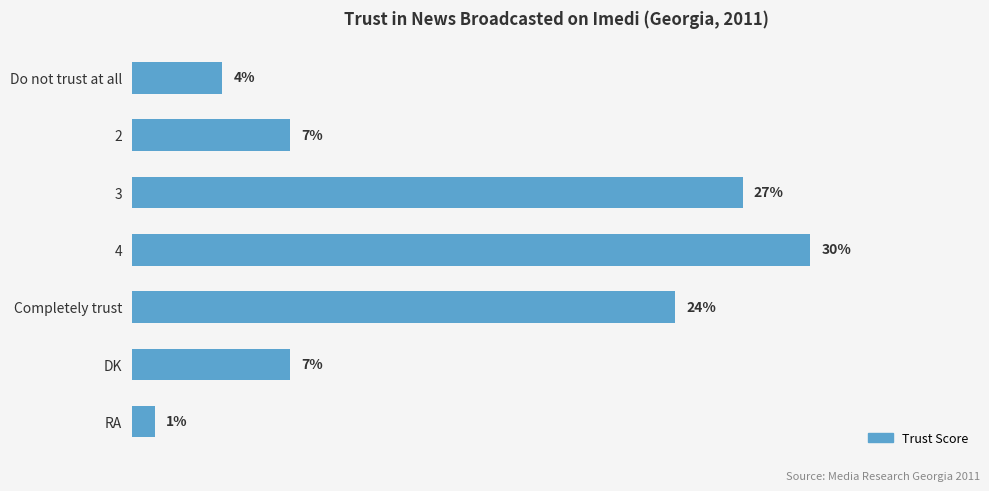

What is the label of the 3rd bar from the bottom?

Completely trust